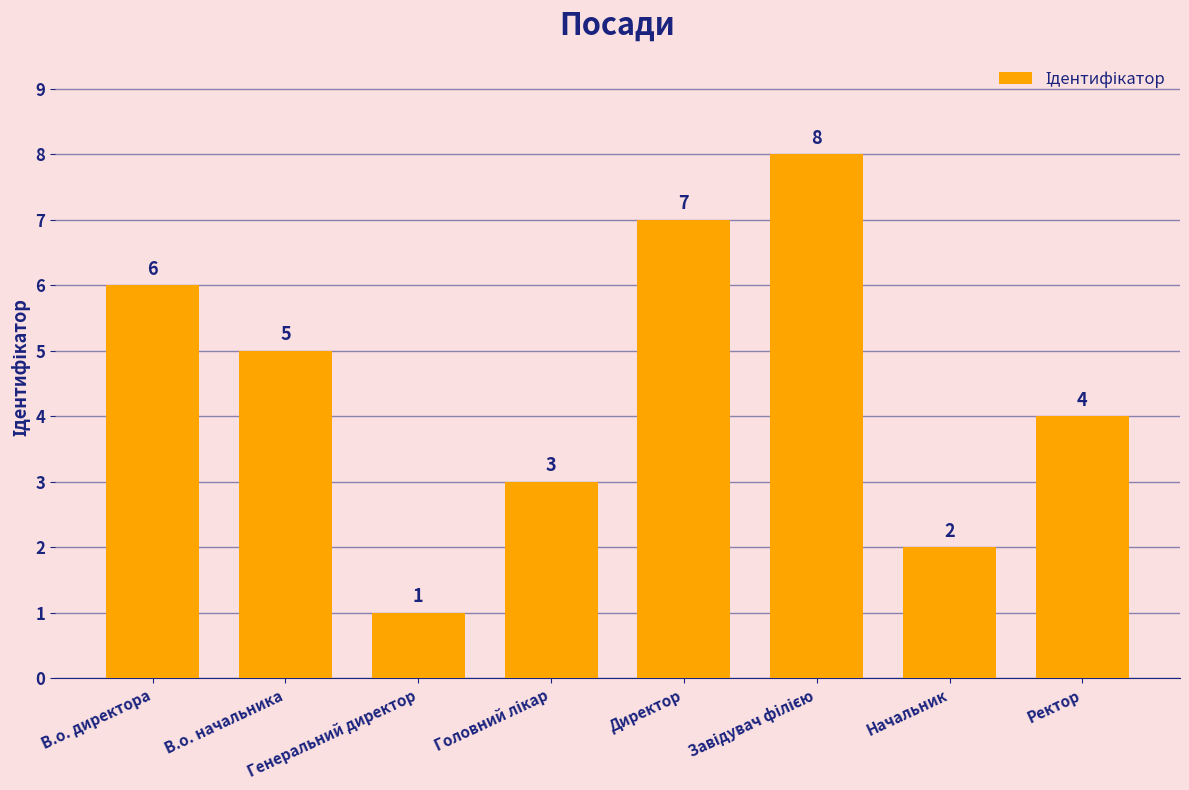

What is the greatest value displayed?

8